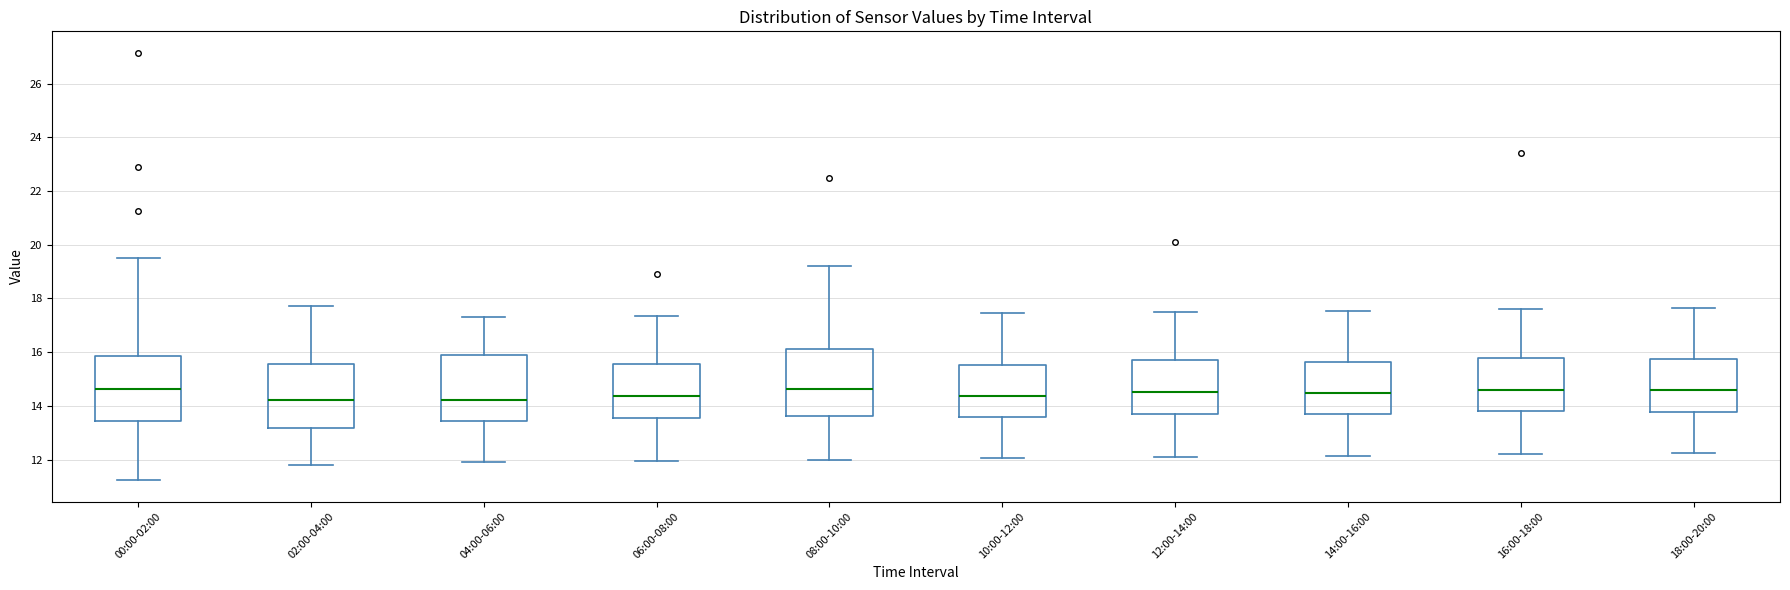

Reading left to right, transcribe this box plot: for each box, give where its median line is, the range the box spans, and where its two whiskers end, as read against the y-axis. The values are not printed on the chart, so give them approximately, as read against the axis.

00:00-02:00: median 14.6, box 13.4 to 15.8, whiskers 11.2 to 19.6
02:00-04:00: median 14.2, box 13.2 to 15.6, whiskers 11.8 to 17.8
04:00-06:00: median 14.2, box 13.4 to 16.0, whiskers 12.0 to 17.4
06:00-08:00: median 14.4, box 13.6 to 15.6, whiskers 12.0 to 17.4
08:00-10:00: median 14.6, box 13.6 to 16.2, whiskers 12.0 to 19.2
10:00-12:00: median 14.4, box 13.6 to 15.6, whiskers 12.0 to 17.4
12:00-14:00: median 14.6, box 13.8 to 15.8, whiskers 12.2 to 17.6
14:00-16:00: median 14.4, box 13.6 to 15.6, whiskers 12.2 to 17.6
16:00-18:00: median 14.6, box 13.8 to 15.8, whiskers 12.2 to 17.6
18:00-20:00: median 14.6, box 13.8 to 15.8, whiskers 12.2 to 17.6